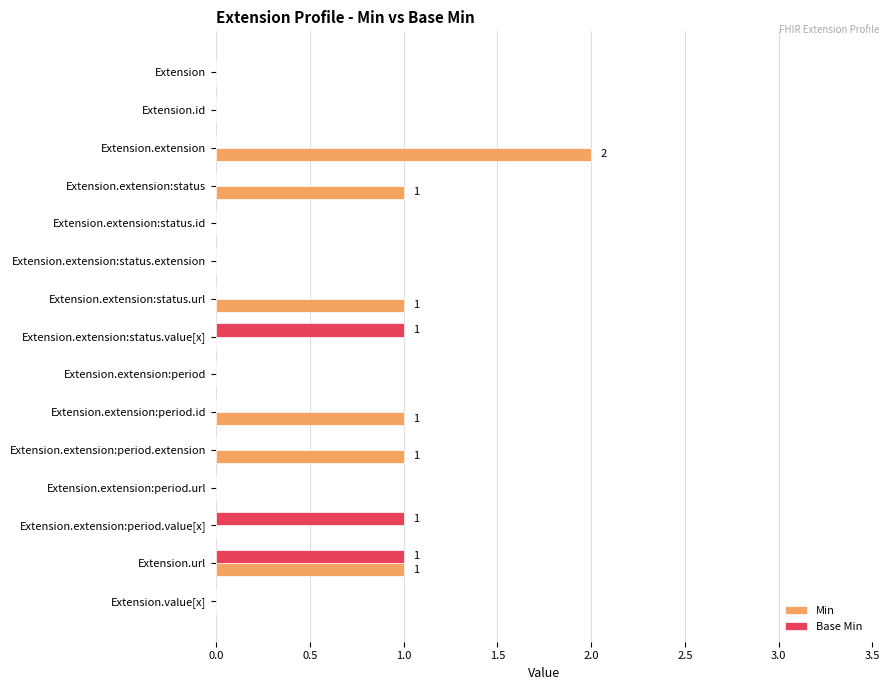

Which category has the highest value in the Min series?

Extension.extension